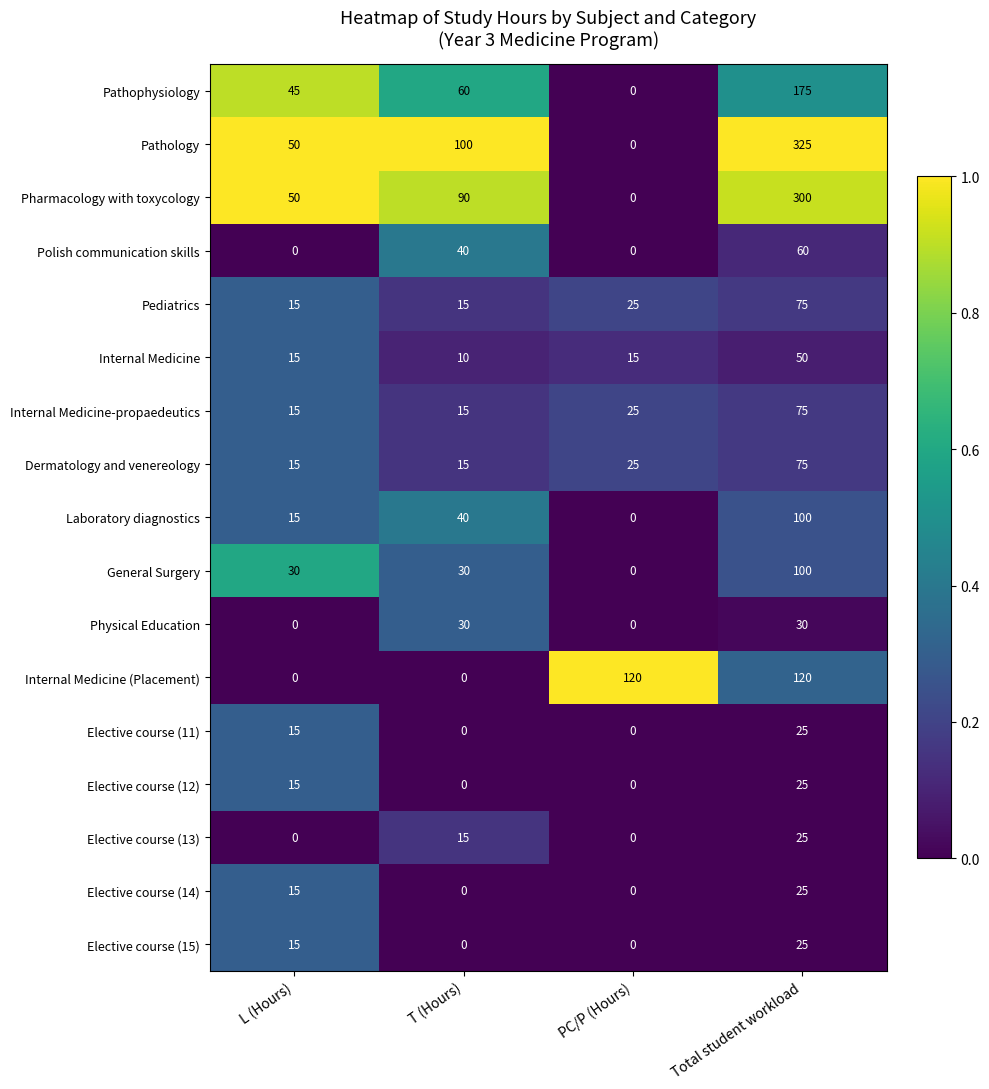

True or false: Elective course (13) has a value of 0 at PC/P (Hours).

True